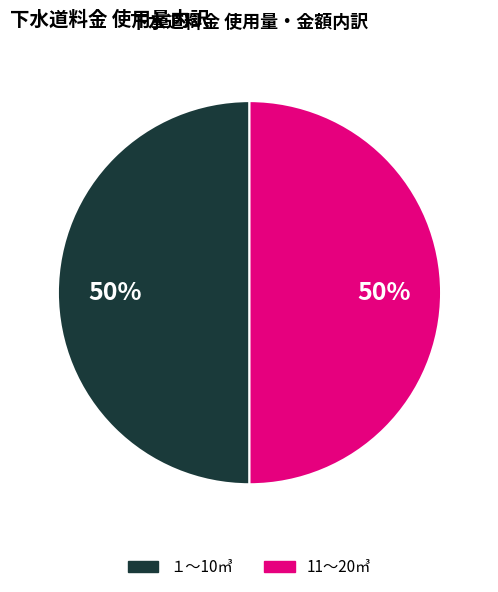

To the nearest percent, what is the average slice percentage?

50%